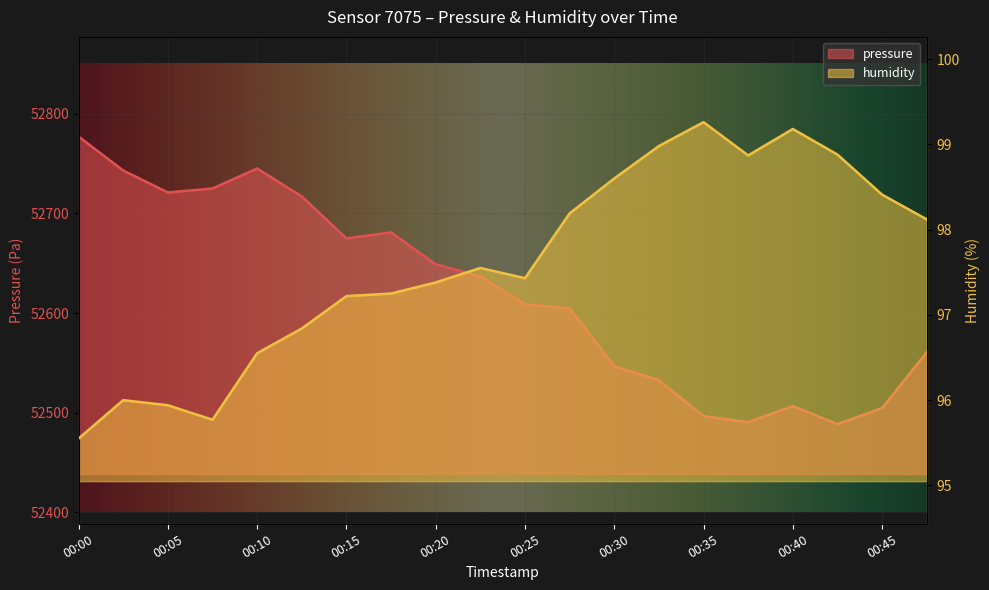

Reading left to right, extract all data points from this chart.

pressure: 52777.1	52743.1	52721.0	52725.0	52745.1	52717.0	52674.9	52681.0	52648.9	52636.9	52608.8	52604.8	52546.7	52532.7	52496.6	52490.6	52506.6	52488.6	52504.6	52560.7
humidity: 95.5	96.0	95.9	95.8	96.5	96.8	97.2	97.2	97.4	97.5	97.4	98.2	98.6	99.0	99.3	98.9	99.2	98.9	98.4	98.1